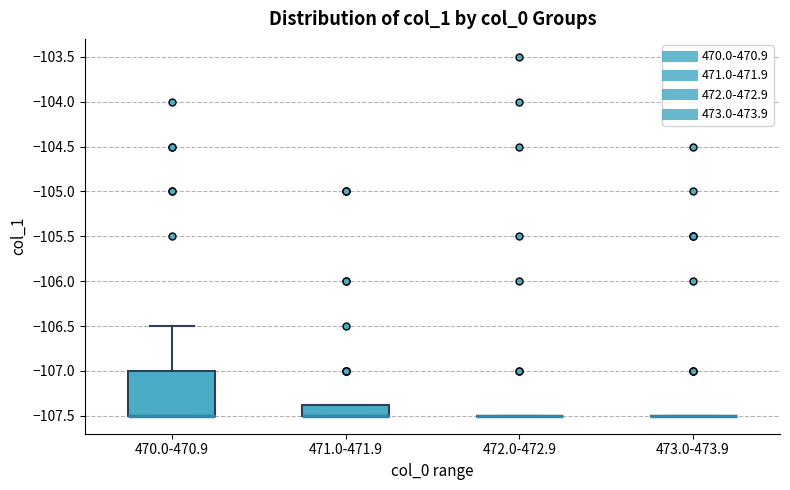

Reading left to right, transcribe this box plot: for each box, give where its median line is, the range the box spans, and where its two whiskers end, as read against the y-axis. The values are not printed on the chart, so give them approximately, as read against the axis.

470.0-470.9: median -107.50 (drawn on the box's lower edge), box -107.50 to -107.00, whiskers -107.50 to -106.50
471.0-471.9: median -107.50 (drawn on the box's lower edge), box -107.50 to -107.35, whiskers -107.50 to -107.35
472.0-472.9: box collapsed to a line at -107.50, whiskers -107.50 to -107.50
473.0-473.9: box collapsed to a line at -107.50, whiskers -107.50 to -107.50